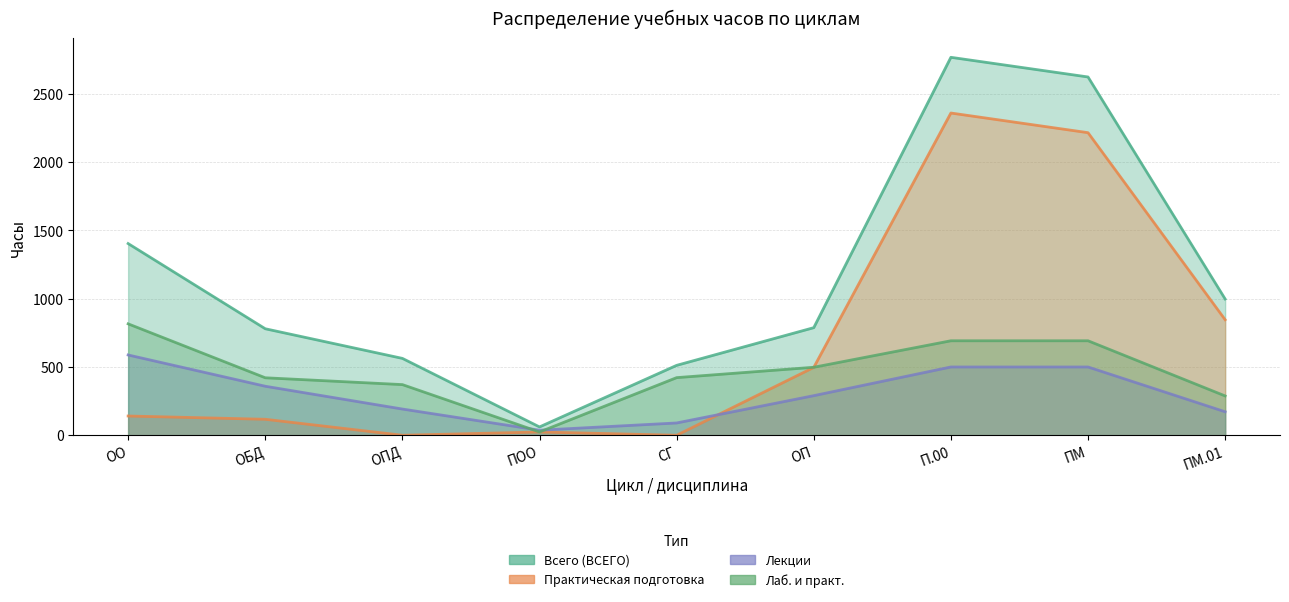

At how many categories does at least one series exceed 1429?

2